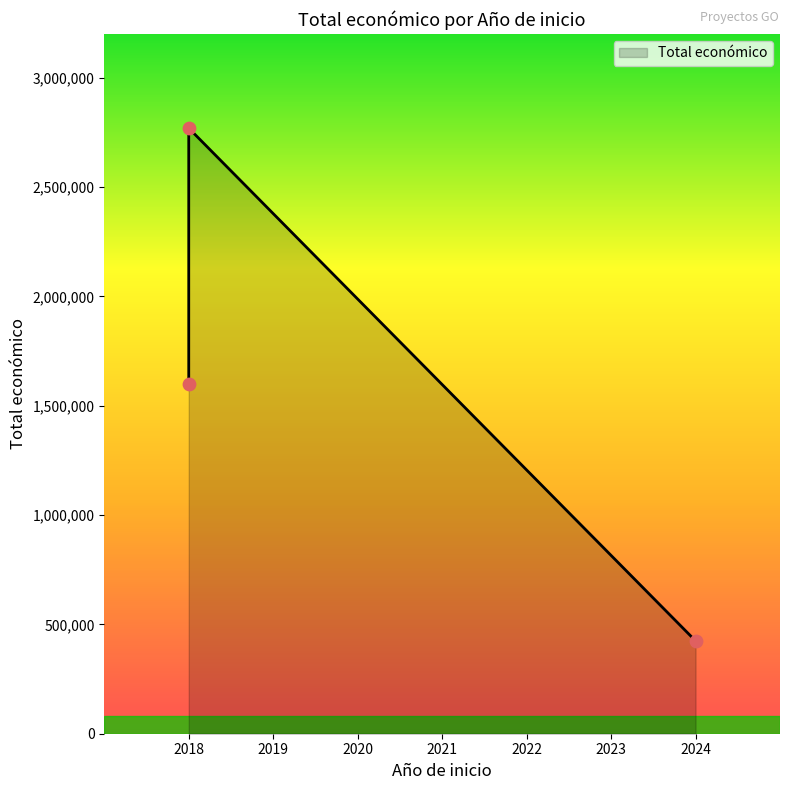

Between 2018 and 2024, which is larger?

2018